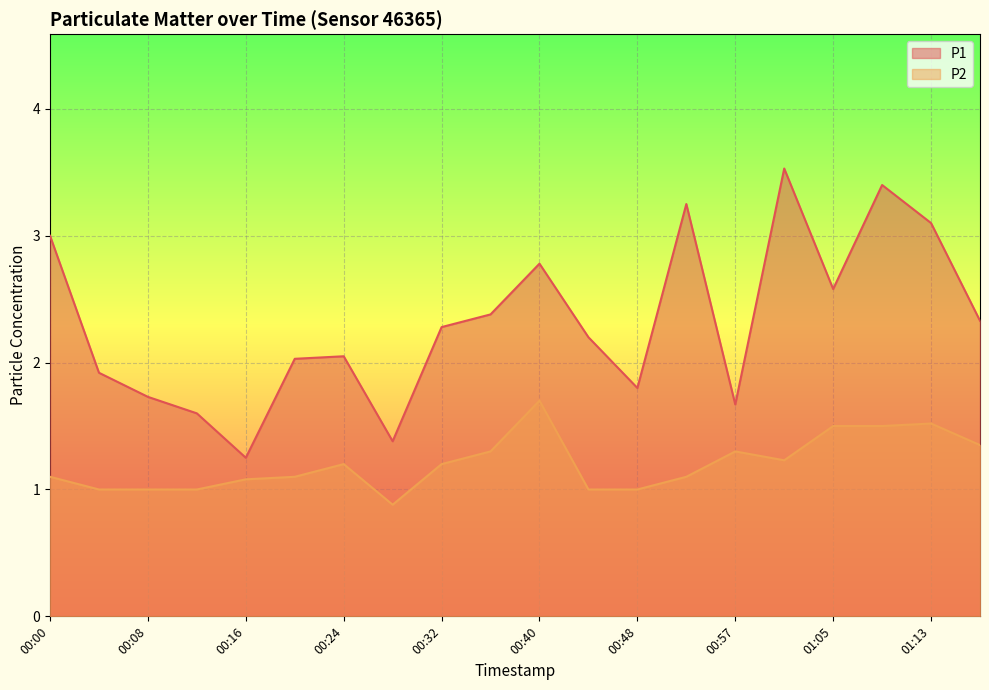

Which category has the lowest value in the P1 series?

00:16